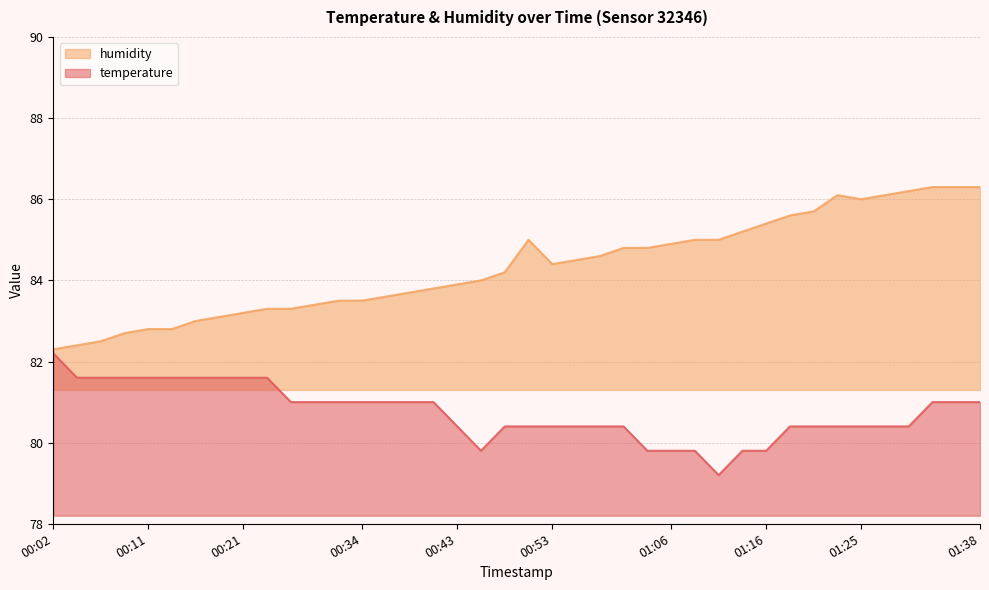

In humidity, how many points are lower than both neighbors (excluding endpoints)?

2